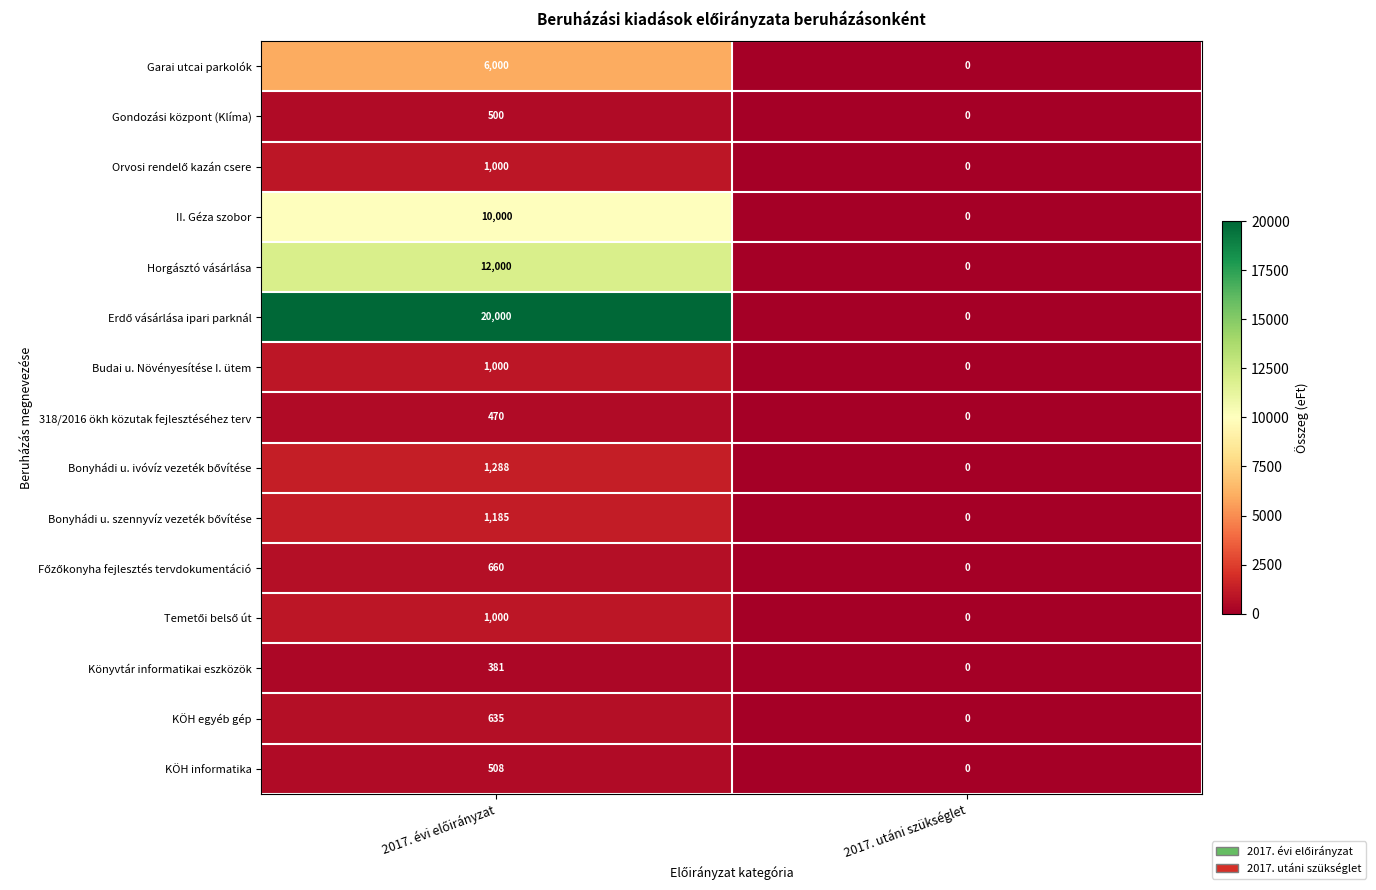

What is the greatest value displayed?

20000